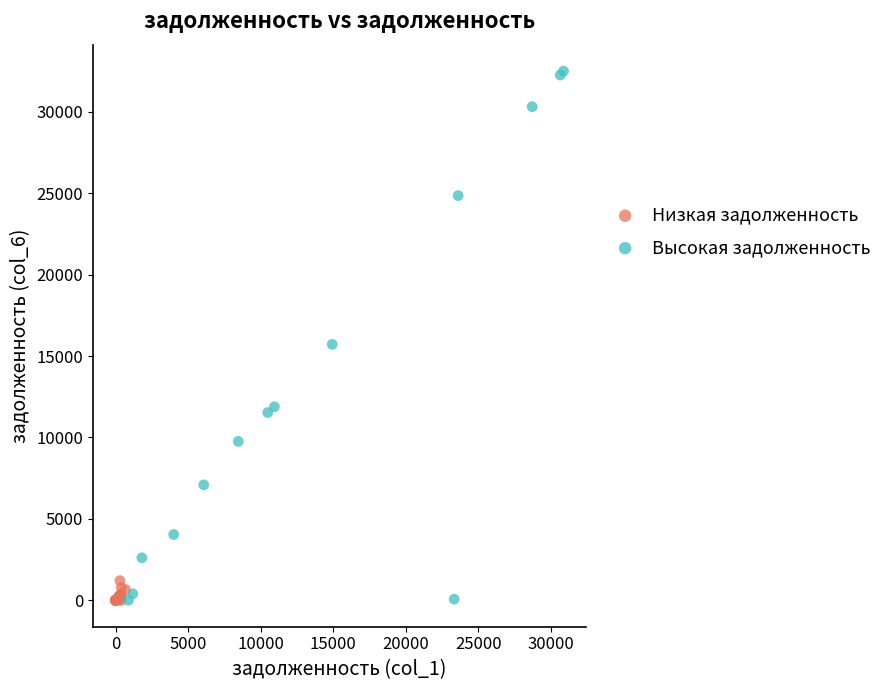

Which series reaches the maximum Y coordinate?

Высокая задолженность